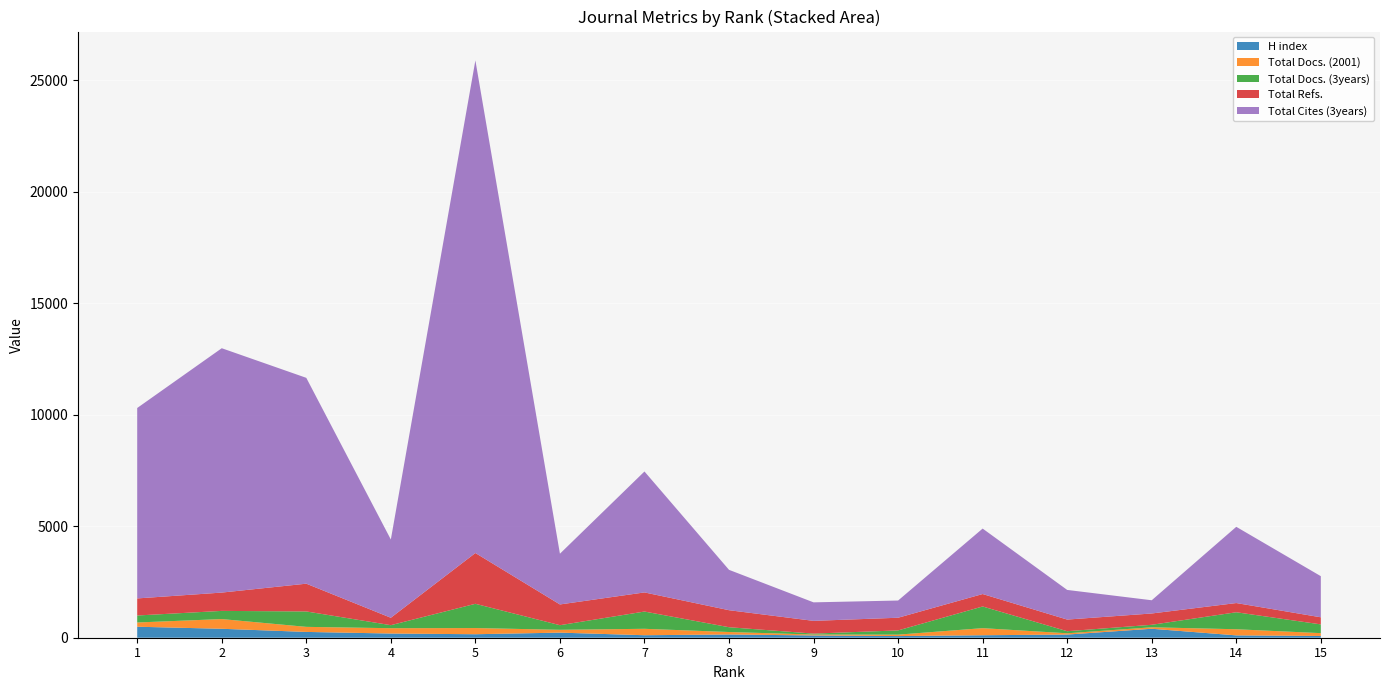

Reading left to right, transcribe all the data shown in this chart.

H index: 1=493	2=401	3=260	4=188	5=157	6=228	7=112	8=145	9=102	10=74	11=111	12=142	13=402	14=105	15=79
Total Docs. (2001): 1=190	2=435	3=227	4=239	5=277	6=127	7=288	8=111	9=41	10=64	11=318	12=57	13=66	14=275	15=126
Total Docs. (3years): 1=314	2=367	3=691	4=136	5=1087	6=207	7=774	8=215	9=42	10=190	11=972	12=93	13=112	14=762	15=393
Total Refs.: 1=765	2=821	3=1245	4=332	5=2277	6=930	7=857	8=763	9=571	10=568	11=558	12=522	13=507	14=413	15=318
Total Cites (3years): 1=8539	2=10957	3=9230	4=3509	5=22088	6=2275	7=5423	8=1810	9=830	10=772	11=2935	12=1329	13=593	14=3418	15=1844